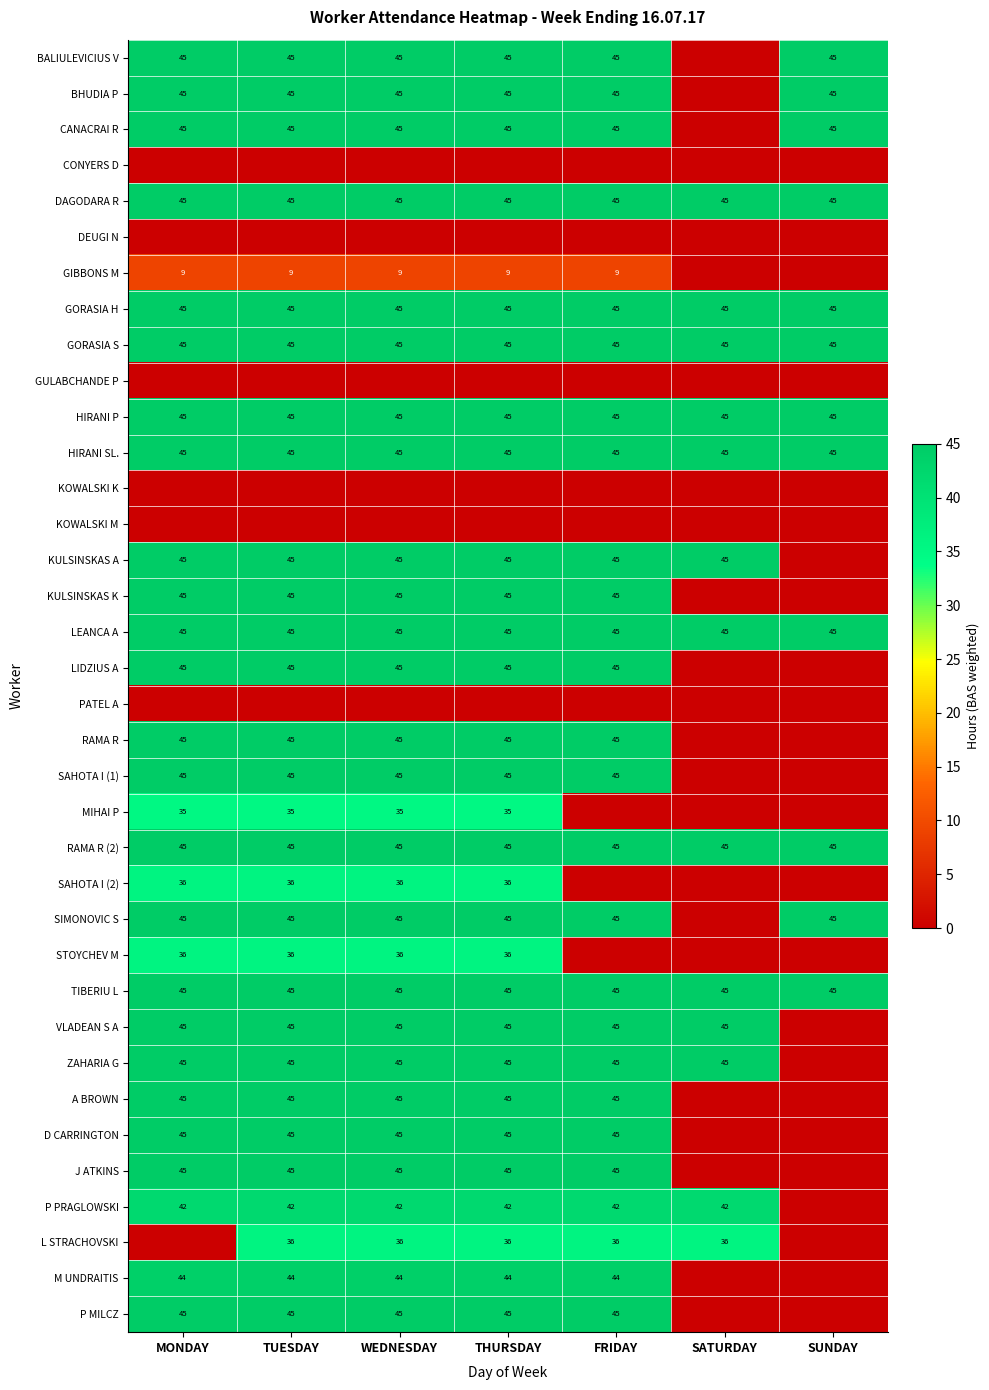

What is the sum of the P PRAGLOWSKI values at THURSDAY and MONDAY?

84